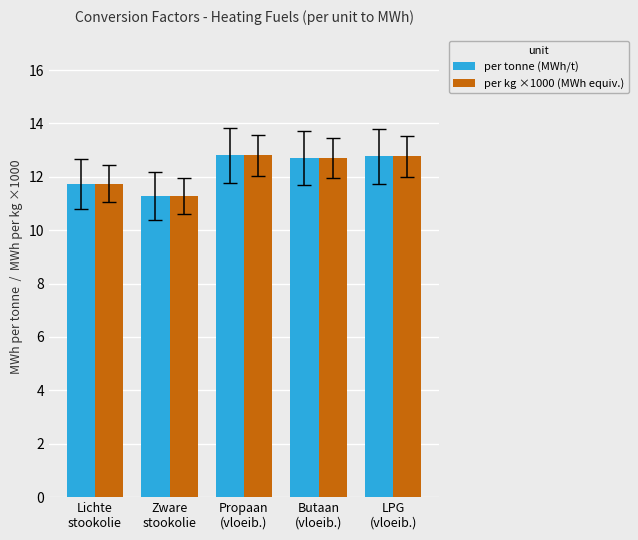

What is the approximate value of per kg ×1000 (MWh equiv.) at LPG
(vloeib.)?

12.8